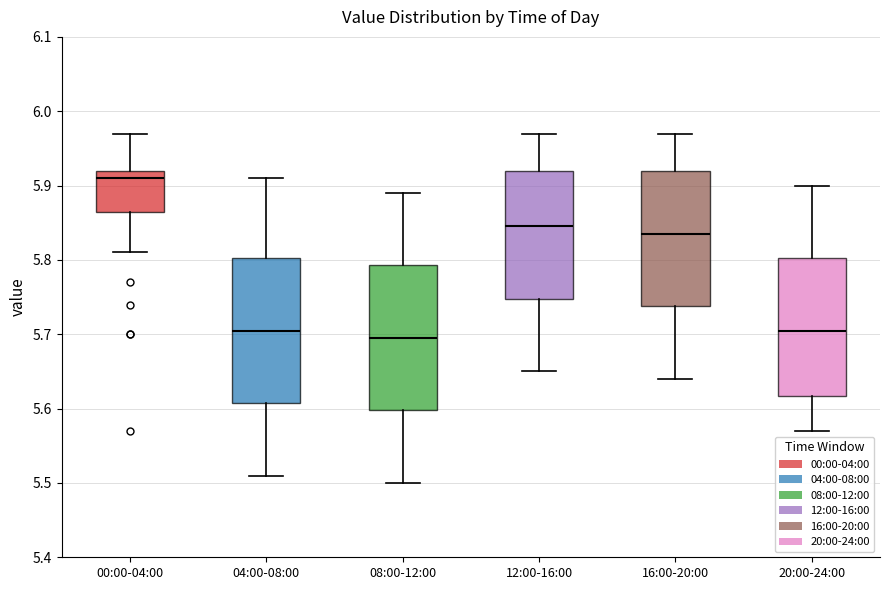

Reading left to right, read every box against the y-axis: the position of its median line, the range the box covers, and the ends of its whiskers. The values are not printed on the chart, so give them approximately, as read against the axis.

00:00-04:00: median 5.91, box 5.87 to 5.92, whiskers 5.81 to 5.97
04:00-08:00: median 5.71, box 5.61 to 5.80, whiskers 5.51 to 5.91
08:00-12:00: median 5.70, box 5.60 to 5.79, whiskers 5.50 to 5.89
12:00-16:00: median 5.85, box 5.75 to 5.92, whiskers 5.65 to 5.97
16:00-20:00: median 5.84, box 5.74 to 5.92, whiskers 5.64 to 5.97
20:00-24:00: median 5.71, box 5.62 to 5.80, whiskers 5.57 to 5.90